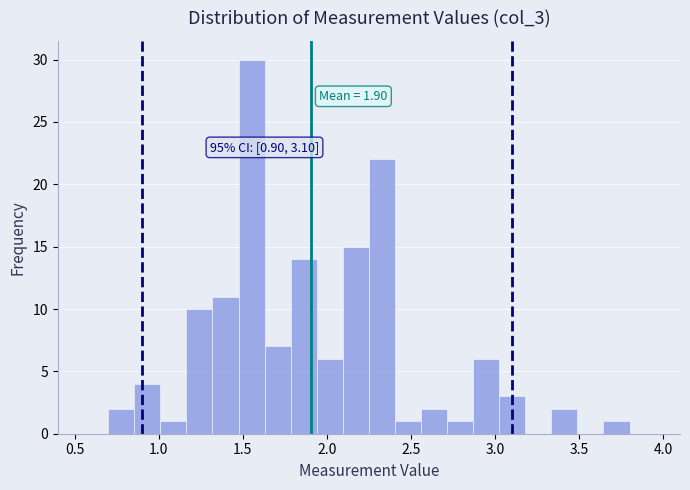

Around what value on the x-axis is the tallest bar? Give the approximate position of its centre, as read against the axis.

1.55